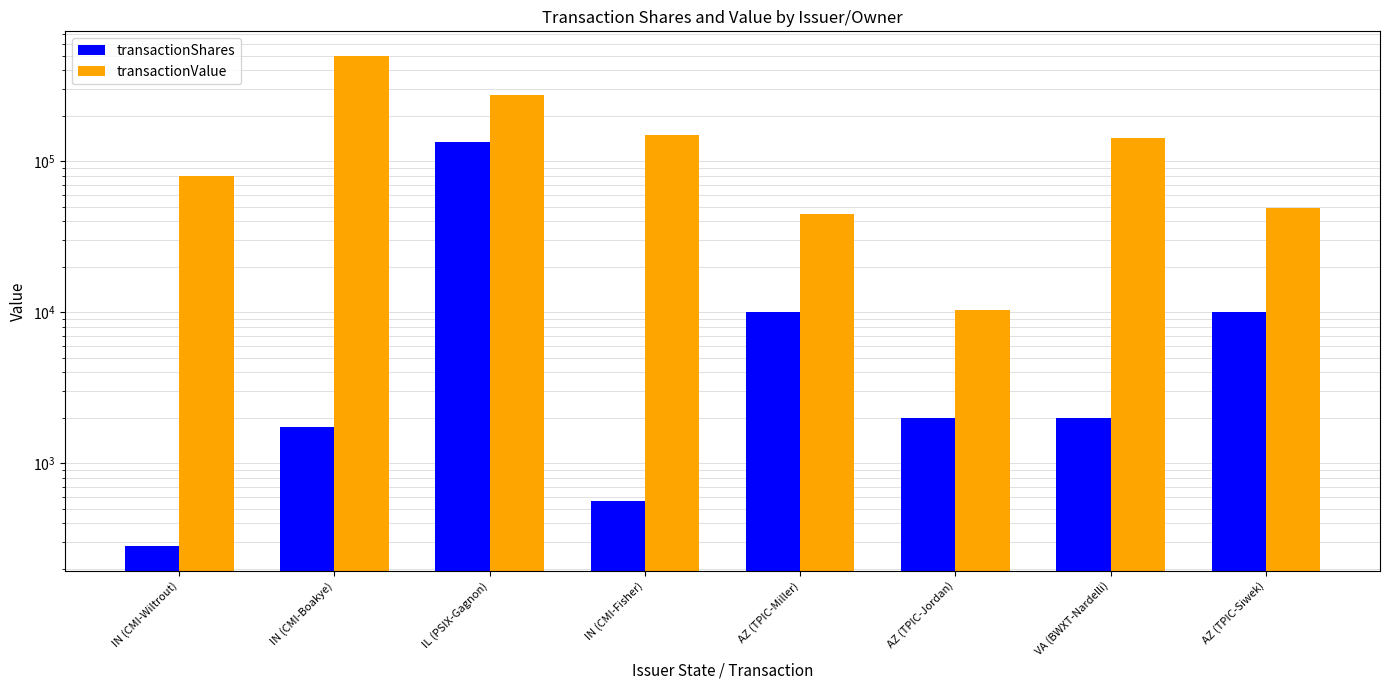

What is the minimum value shown in the chart?

282